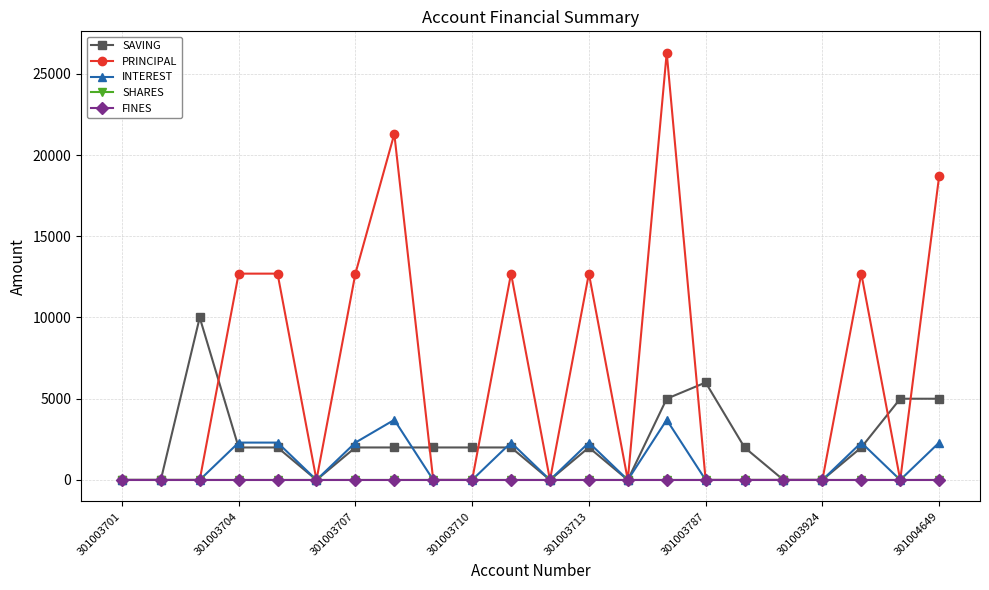

Is this an area chart (filled region under the line)?

No